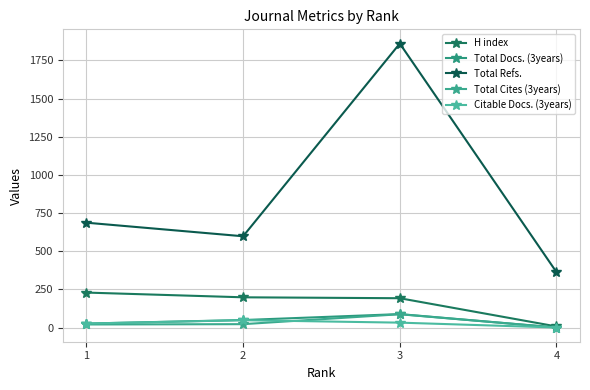

What is the sum of all Total Cites (3years) values?

129